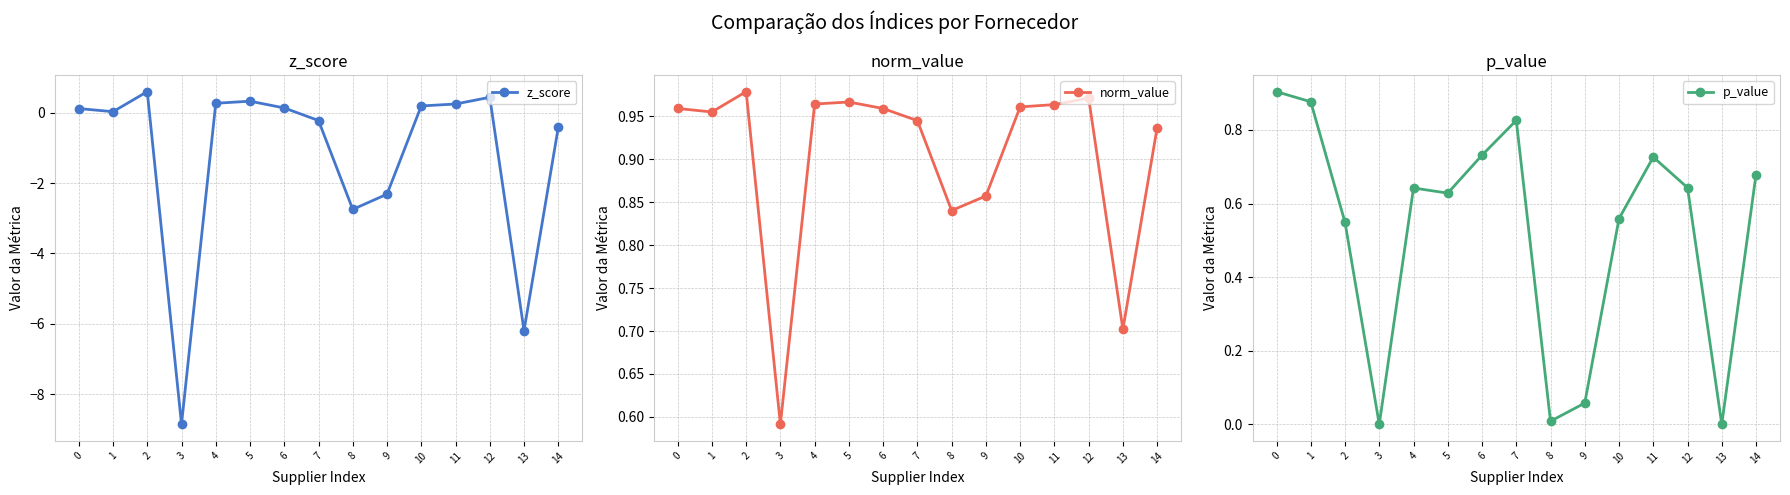

How many data points does each series have?

15